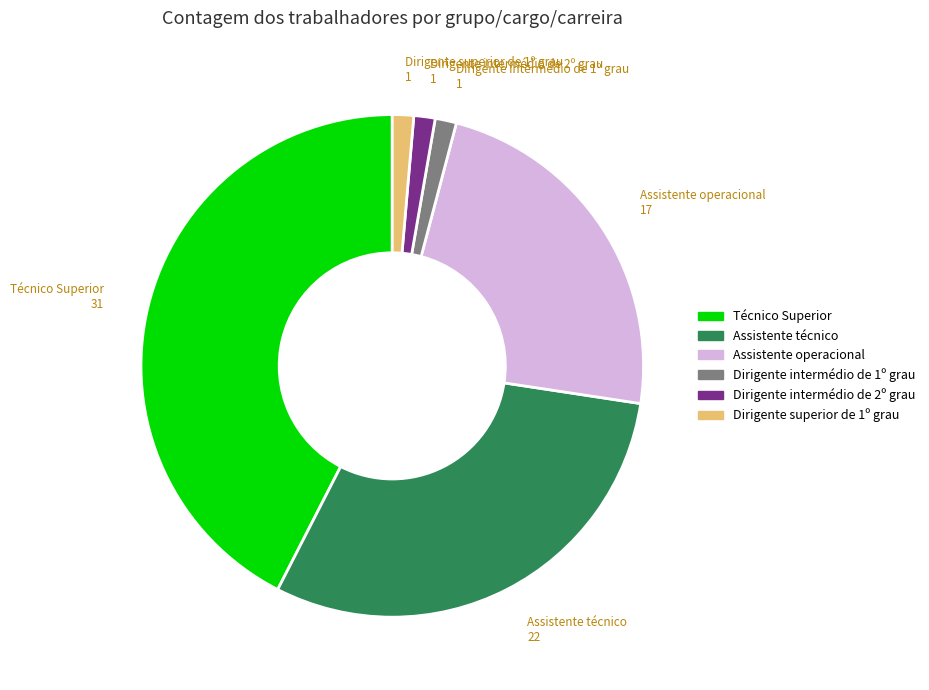

How many segments does this pie chart have?

6